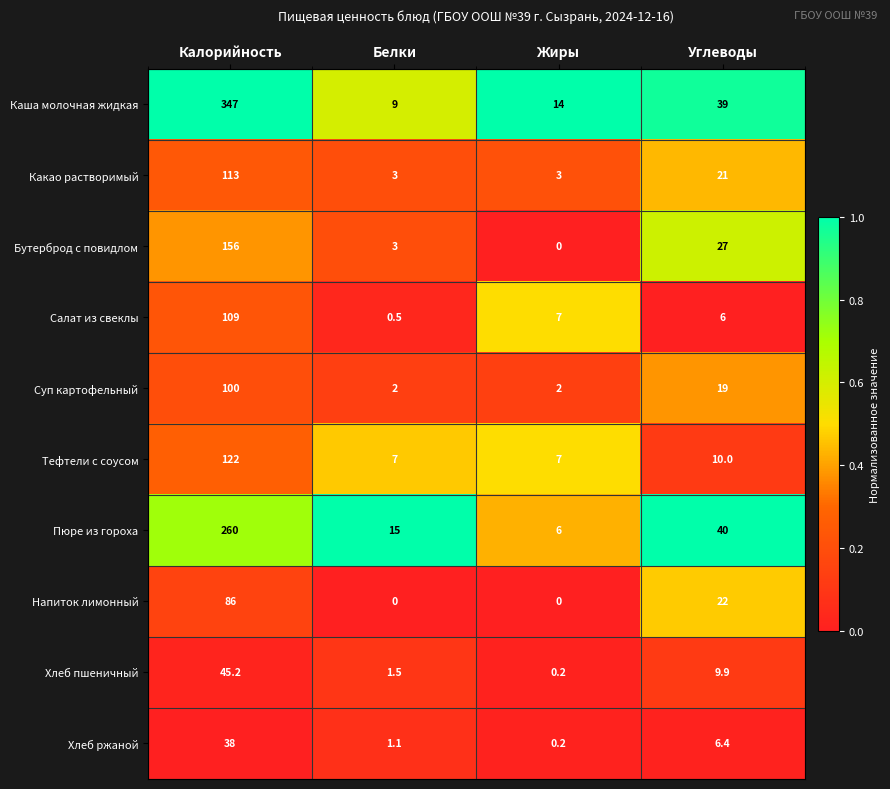

Between Калорийность and Белки, which series saw the biggest shift?

Каша молочная жидкая